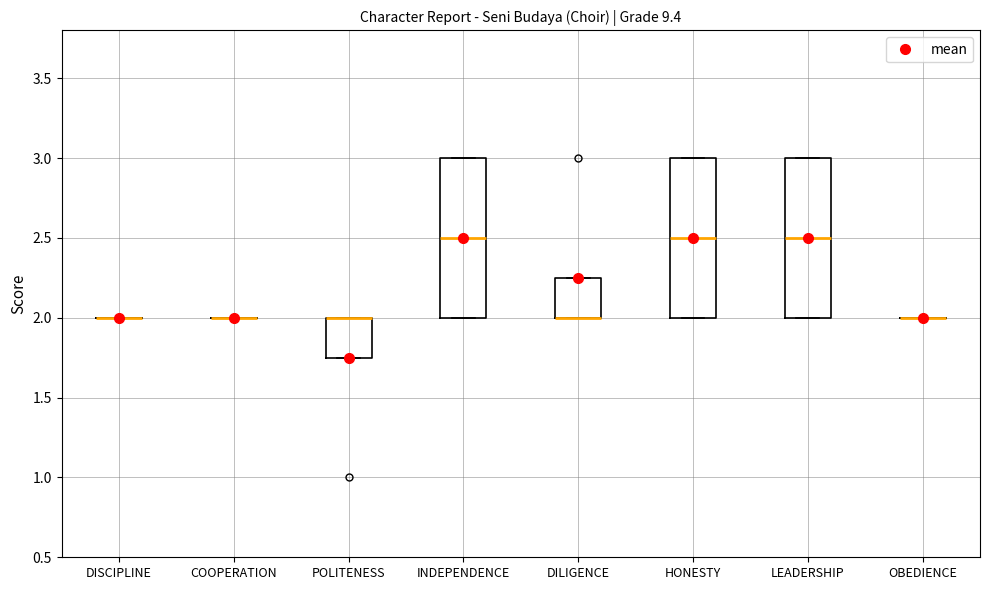

Reading left to right, read every box against the y-axis: the position of its median line, the range the box covers, and the ends of its whiskers. The values are not printed on the chart, so give them approximately, as read against the axis.

DISCIPLINE: box collapsed to a line at 2.00, whiskers 2.00 to 2.00
COOPERATION: box collapsed to a line at 2.00, whiskers 2.00 to 2.00
POLITENESS: median 2.00 (drawn on the box's upper edge), box 1.75 to 2.00, whiskers 1.75 to 2.00
INDEPENDENCE: median 2.50, box 2.00 to 3.00, whiskers 2.00 to 3.00
DILIGENCE: median 2.00 (drawn on the box's lower edge), box 2.00 to 2.25, whiskers 2.00 to 2.25
HONESTY: median 2.50, box 2.00 to 3.00, whiskers 2.00 to 3.00
LEADERSHIP: median 2.50, box 2.00 to 3.00, whiskers 2.00 to 3.00
OBEDIENCE: box collapsed to a line at 2.00, whiskers 2.00 to 2.00